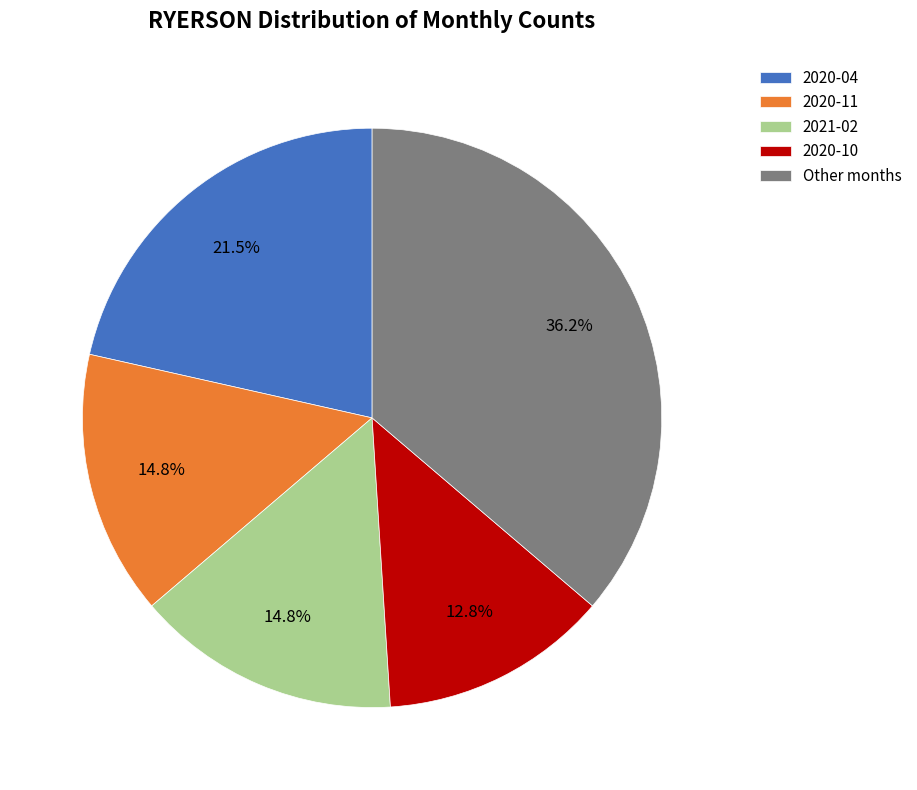

What is the smallest slice in the pie chart?

2020-10